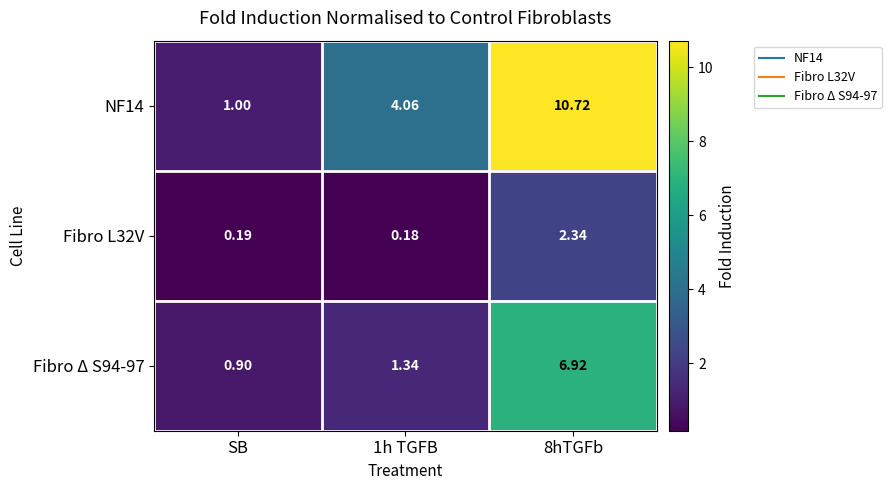

At which label does Fibro Δ S94-97 reach its minimum?

SB